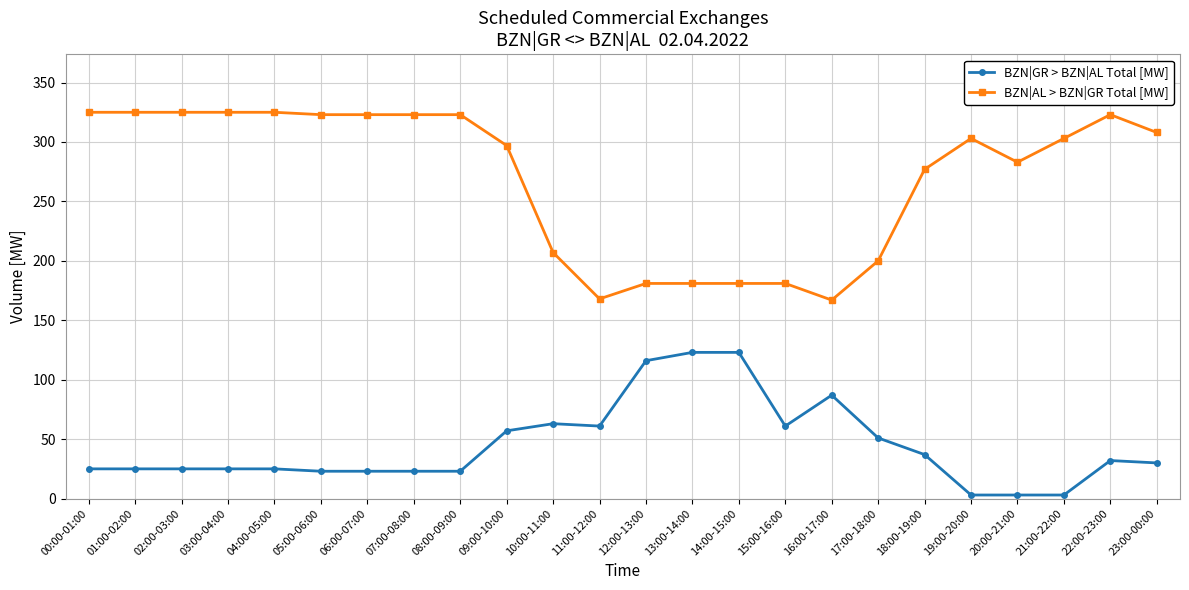

How many distinct data groups are displayed?

2